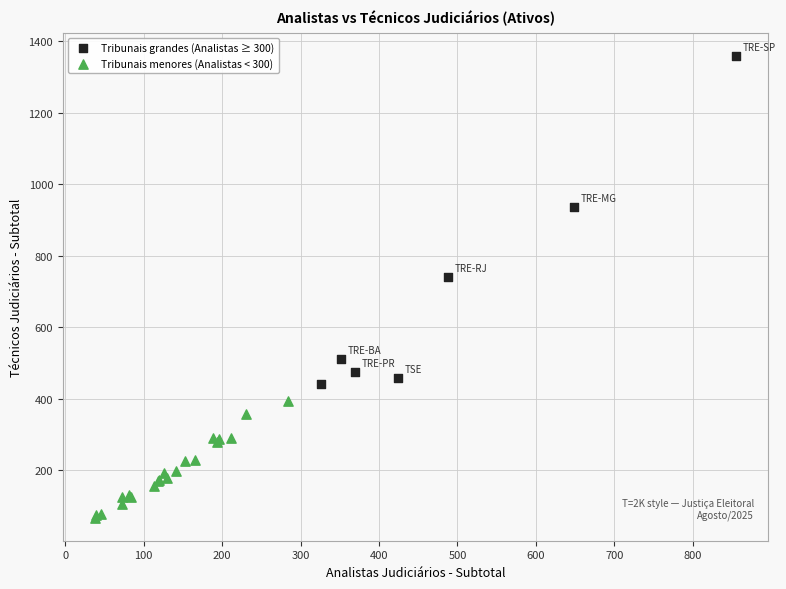

Which series reaches the minimum Y coordinate?

Tribunais menores (Analistas < 300)